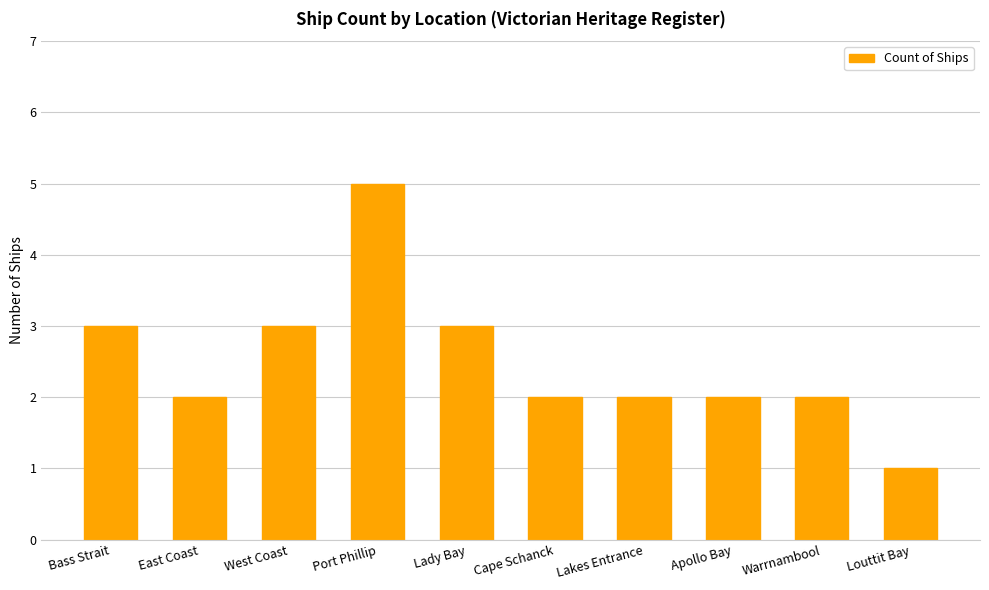

Does the chart contain any negative values?

No